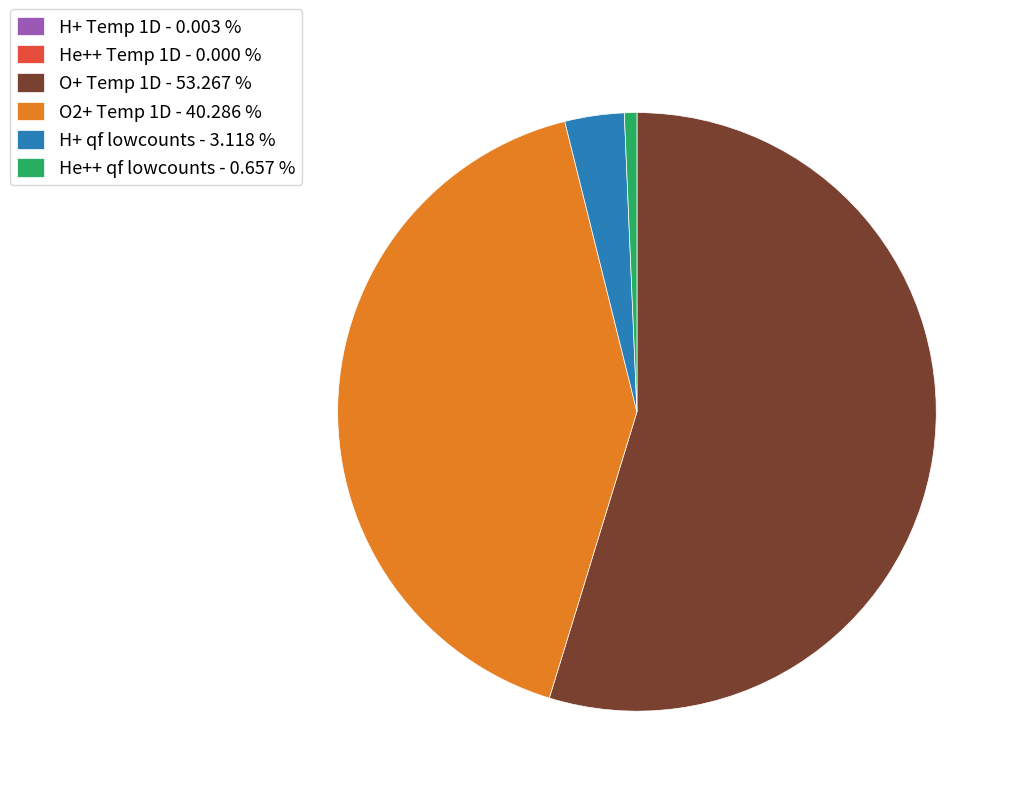

Does any single category account for the majority?

Yes